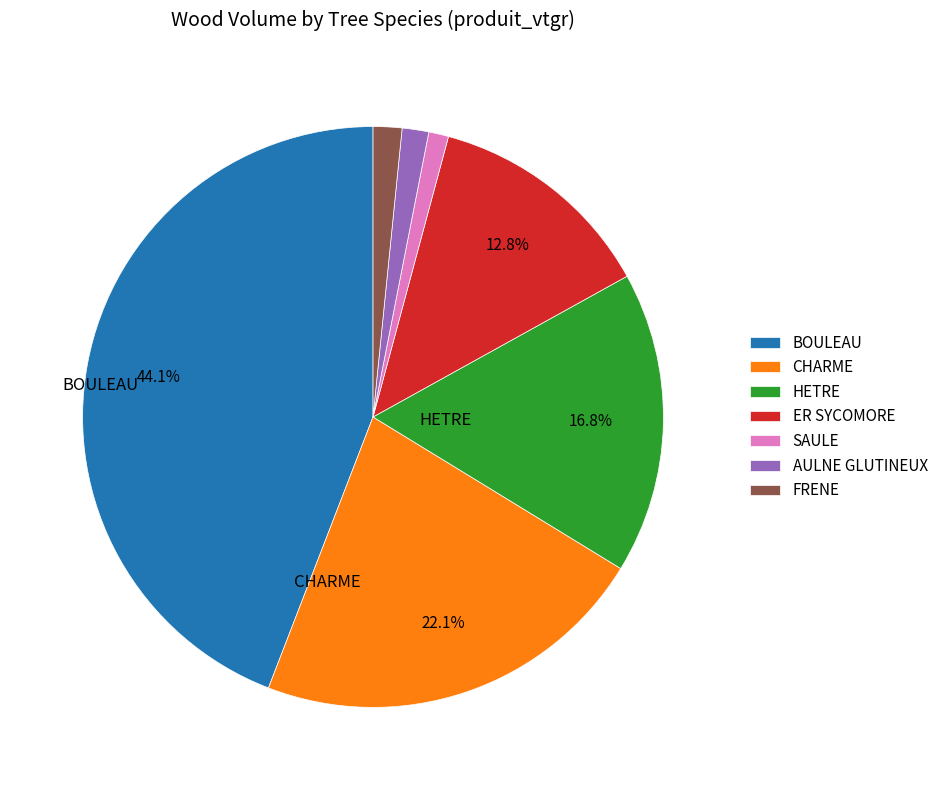

Approximately how many times larger is the value at HETRE compared to CHARME?

0.8